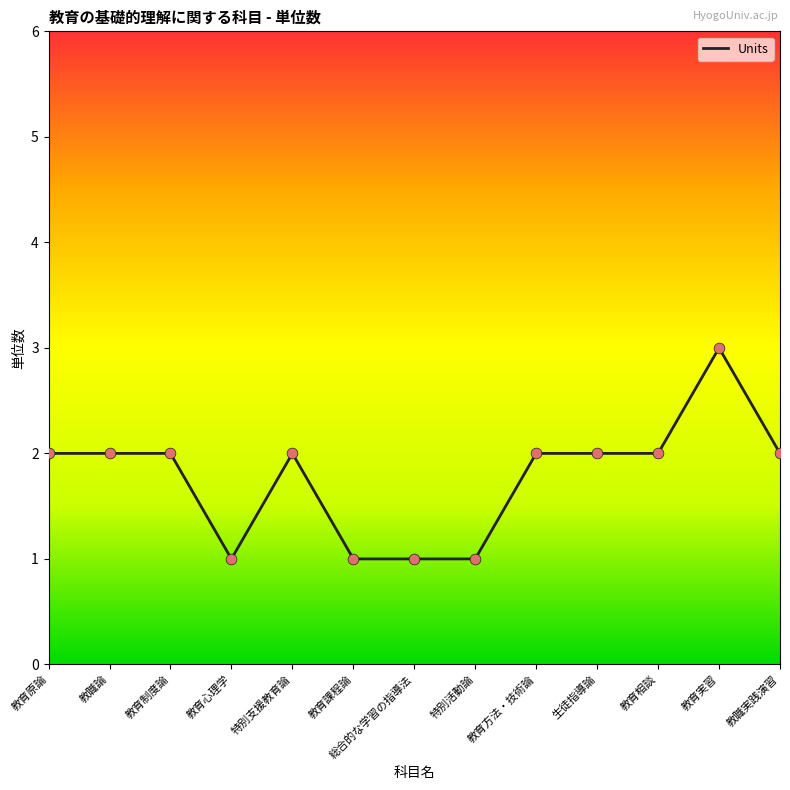

Between 教職実践演習 and 特別活動論, which is larger?

教職実践演習